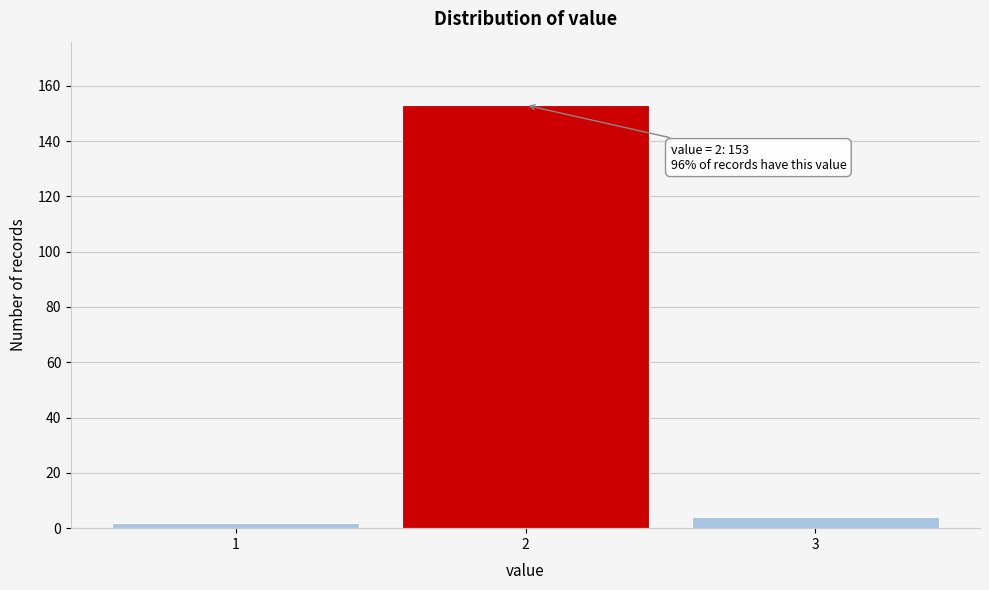

Reading left to right, transcribe all the data shown in this chart.

2	153	4